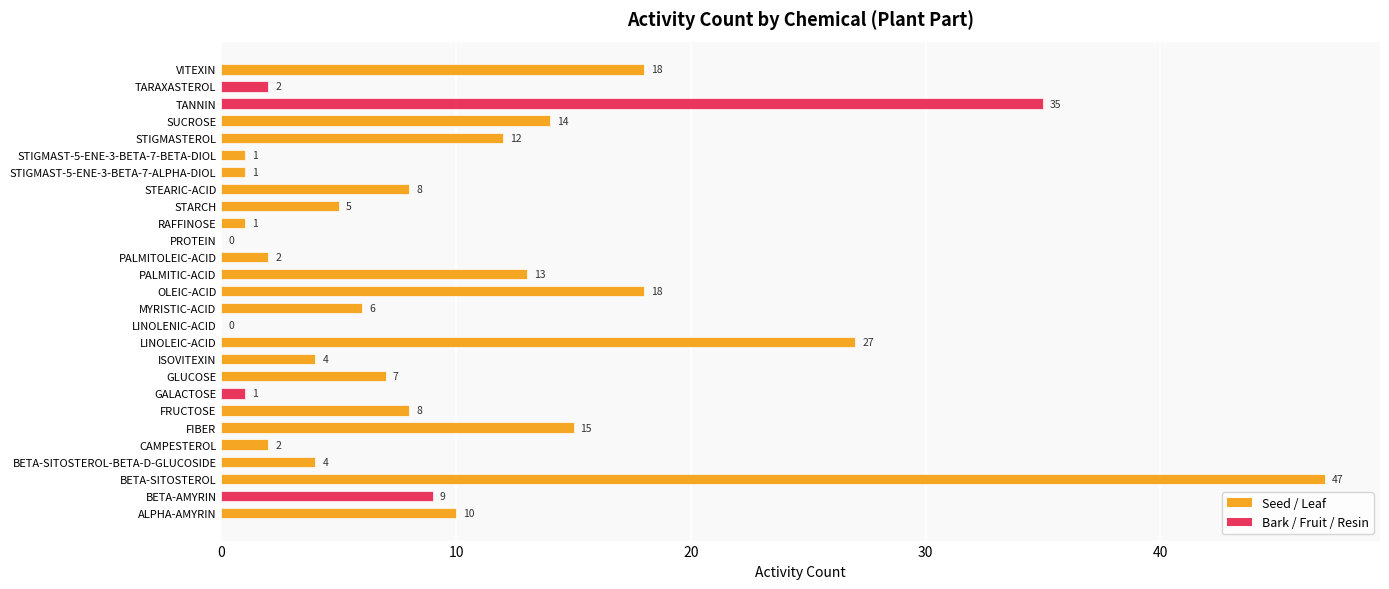

What is the greatest value displayed?

47